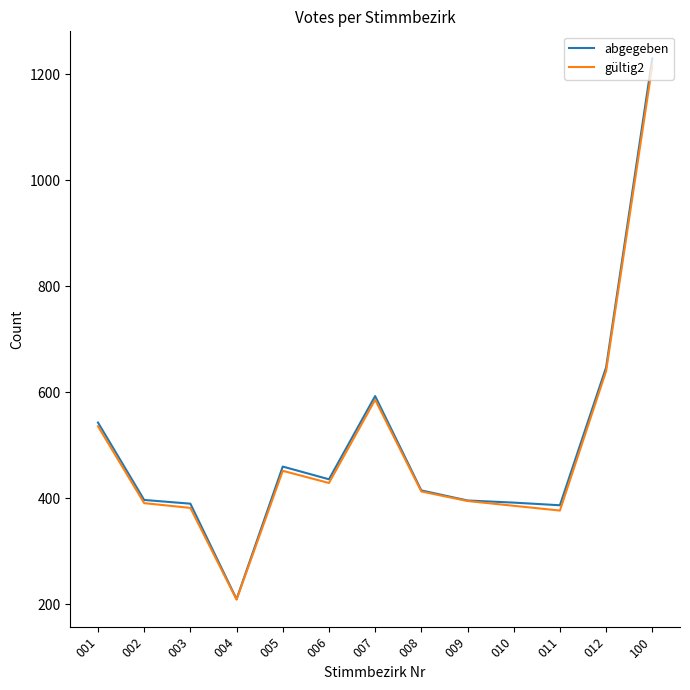

Count the number of categories in the chart.

13